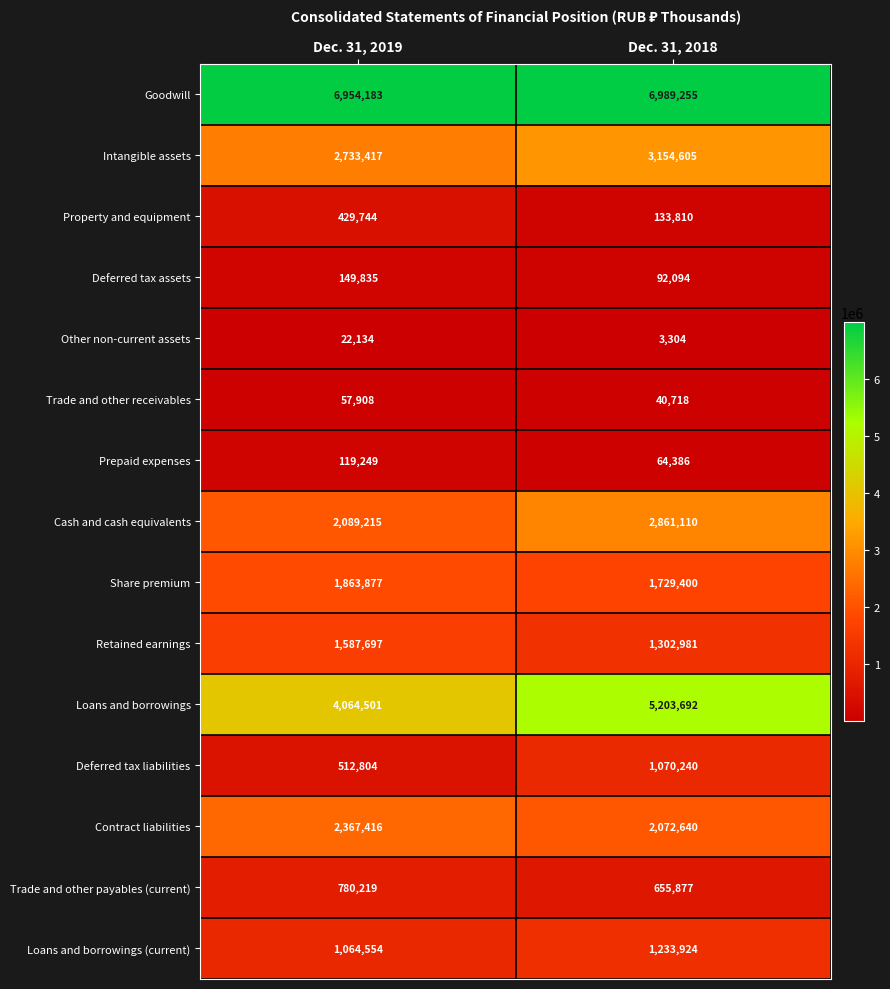

Count the number of categories in the chart.

2